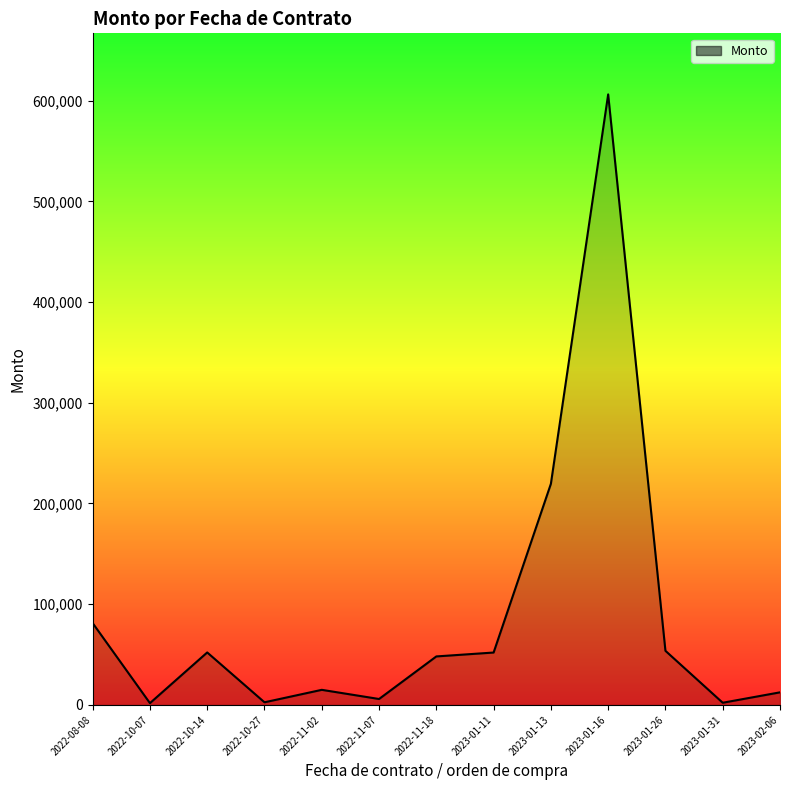

The value at 2022-11-18 is 48164.3. True or false?

True